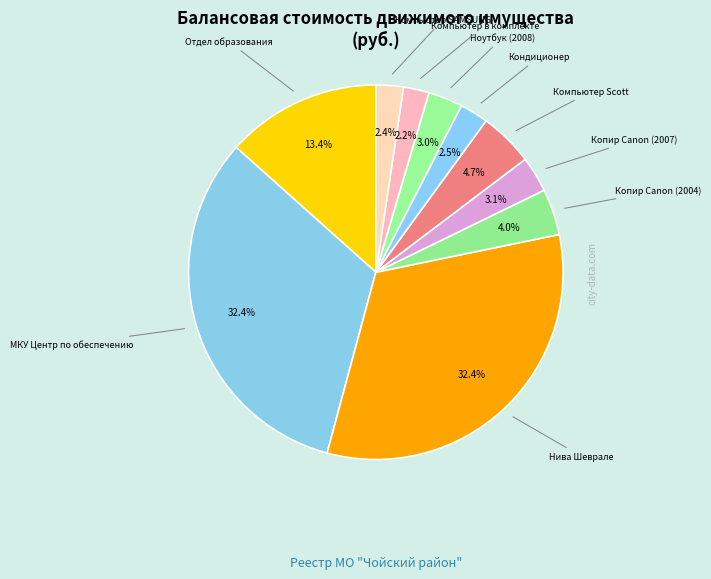

Does any single category account for the majority?

No